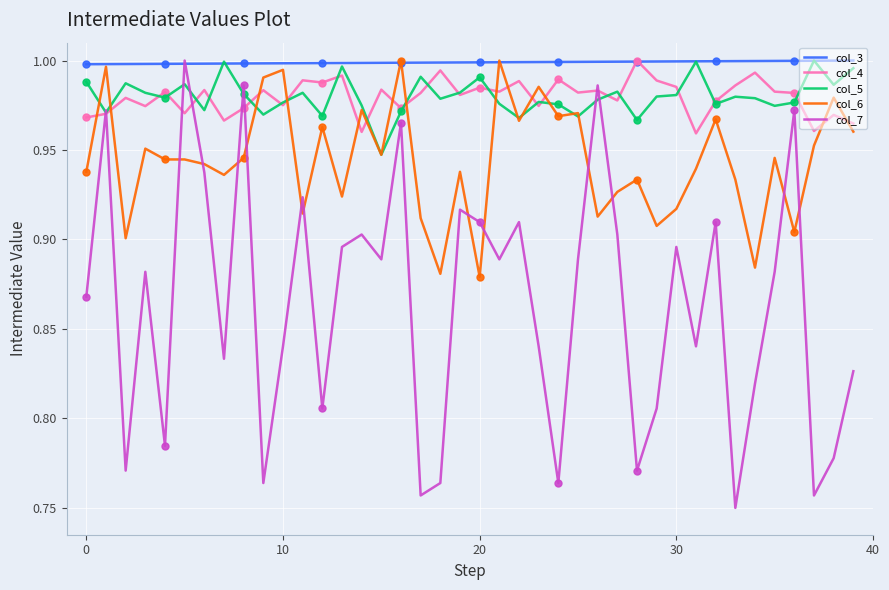

What is the difference between the maximum and minimum values in the col_7 series?

0.2